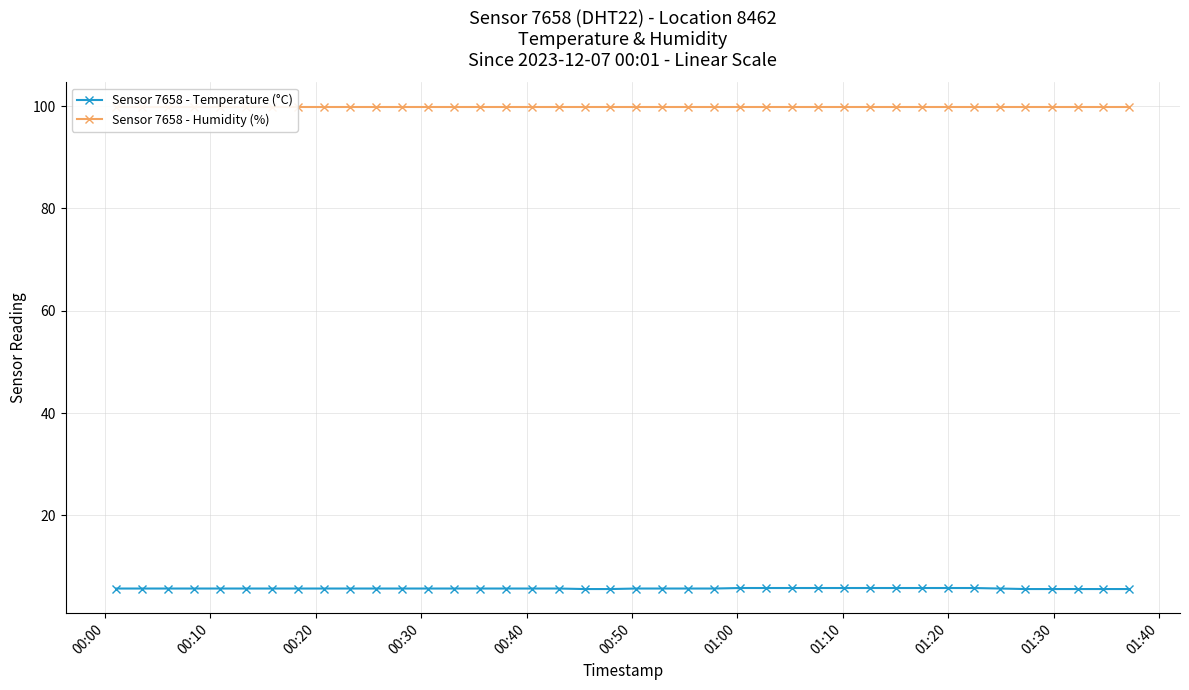

What is the lowest value of the Sensor 7658 - Temperature (°C) series?

5.6